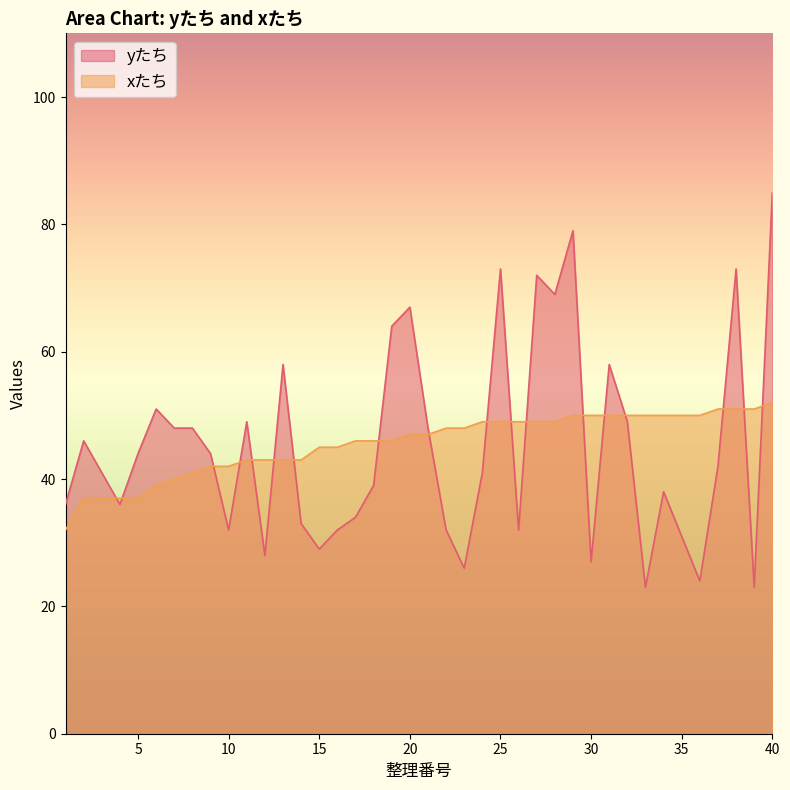

Count the number of data series in this chart.

2